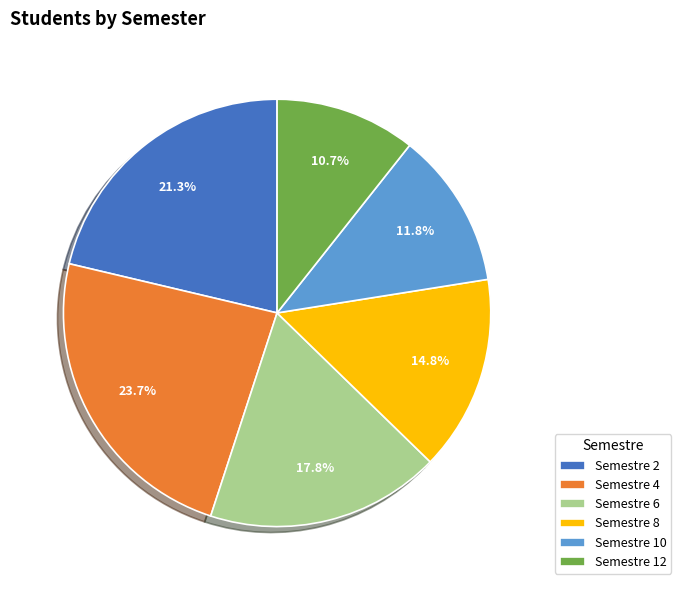

Is Semestre 8 the majority of the pie?

No